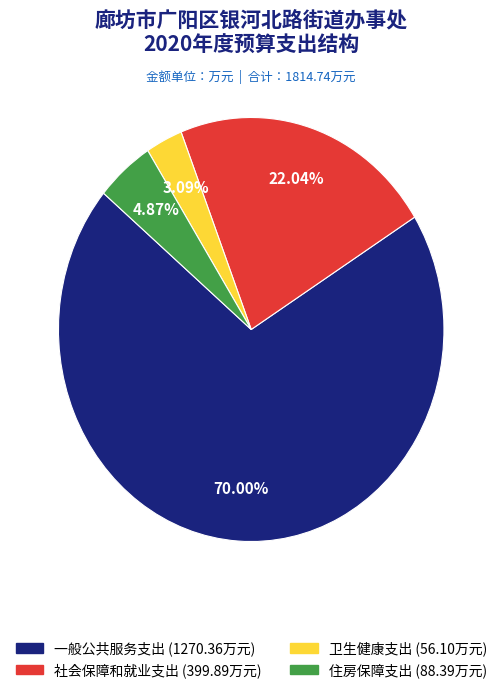

Rank the categories by value from highest to lowest.

一般公共服务支出, 社会保障和就业支出, 住房保障支出, 卫生健康支出